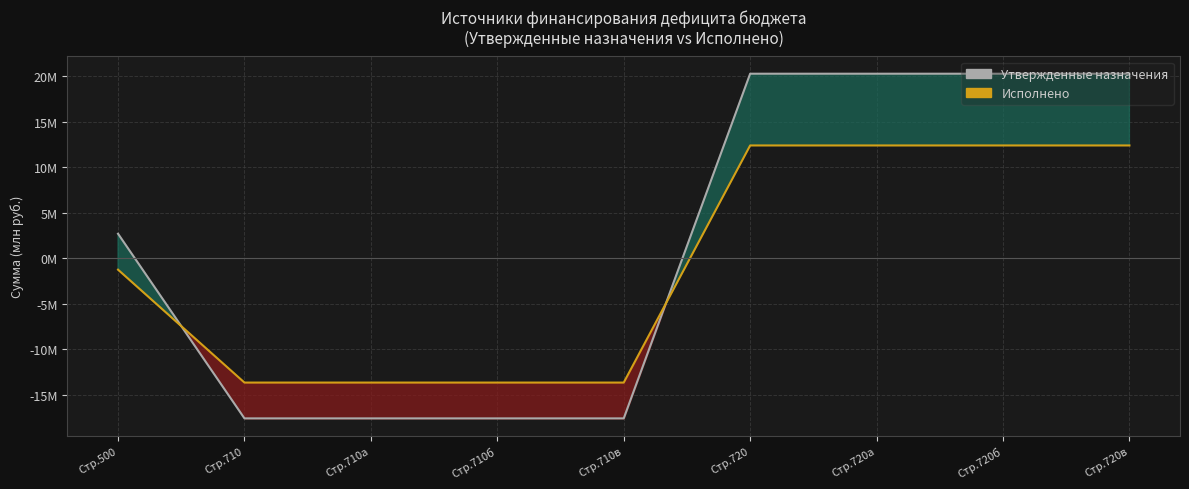

What is the label of the 3rd point from the right?

Стр.720а